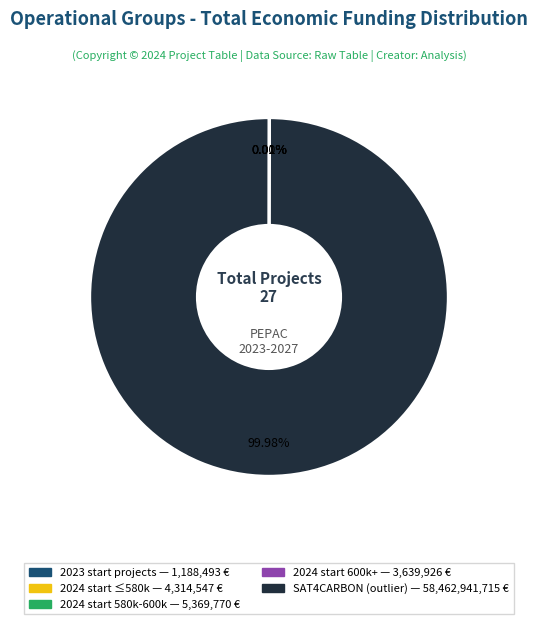

Is there a majority slice in this chart?

Yes